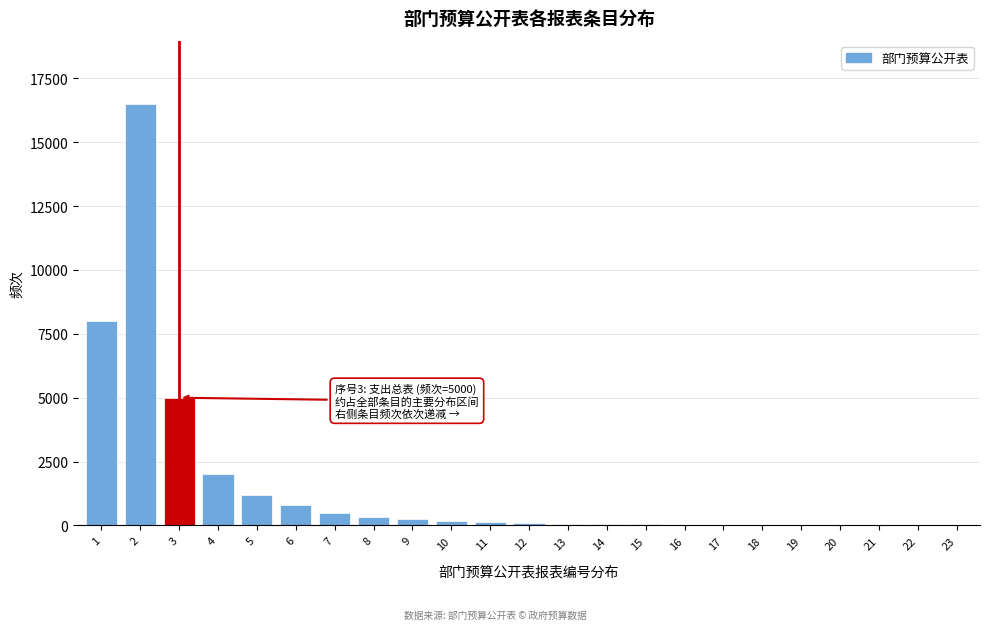

Is it true that the value at 6 is 1436?

False